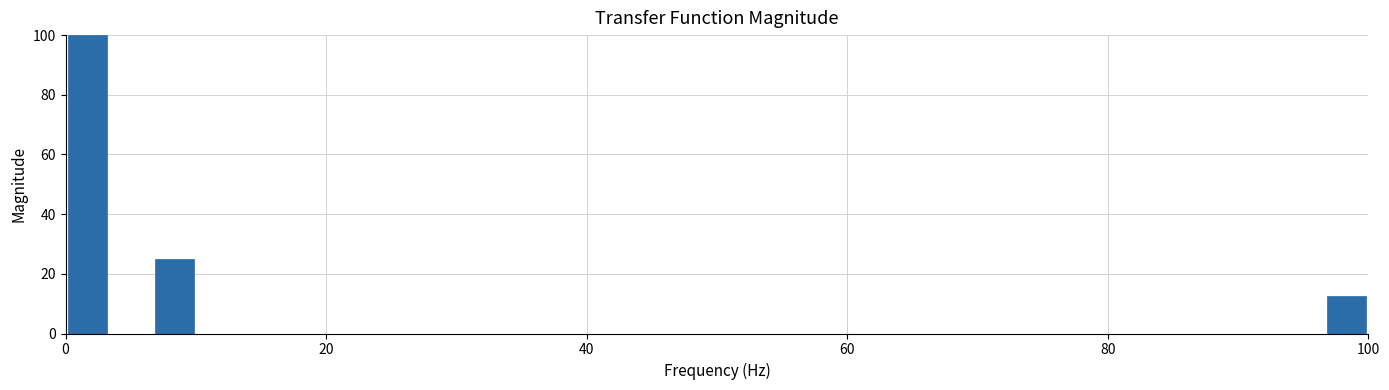

Read against the x-axis, roughly where is the centre of the tallest bar?

2